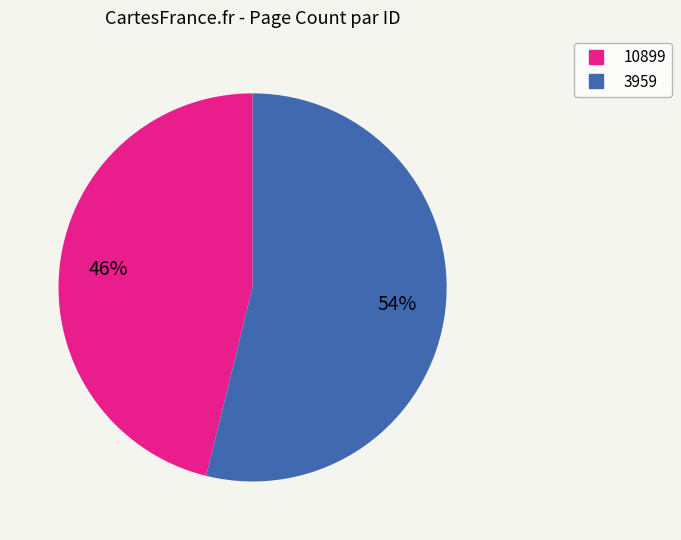

What percentage is the 10899 slice, to the nearest percent?

46%